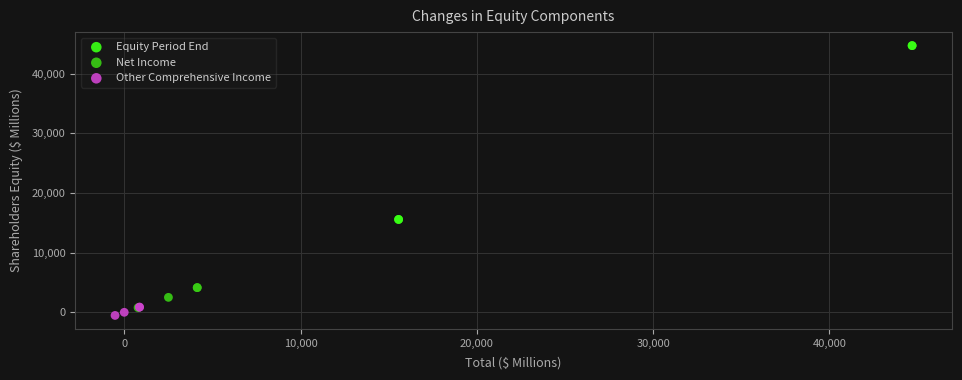

Which series reaches the maximum Y coordinate?

Equity Period End